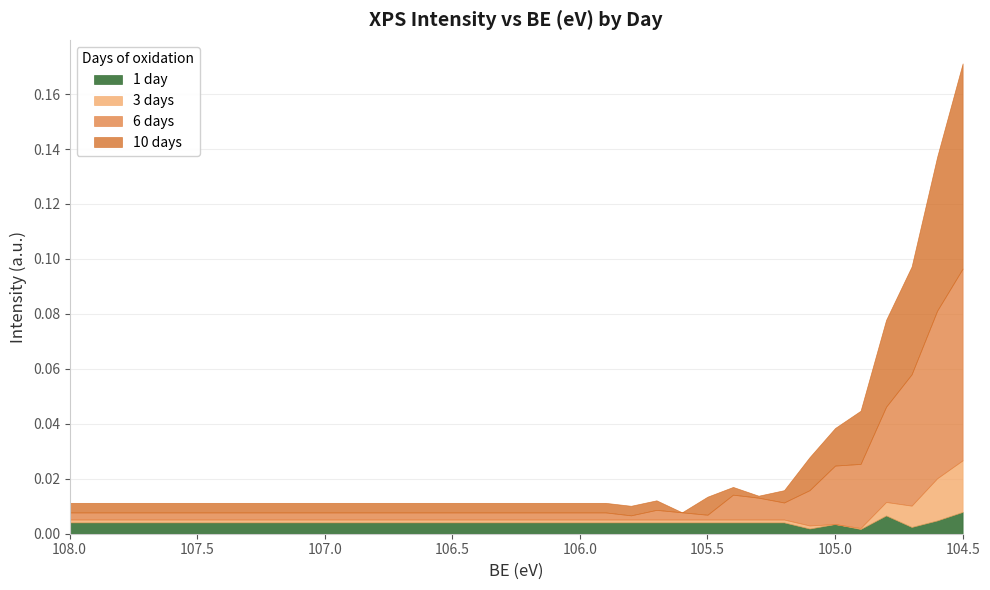

What is the maximum value for 10 days?

0.1